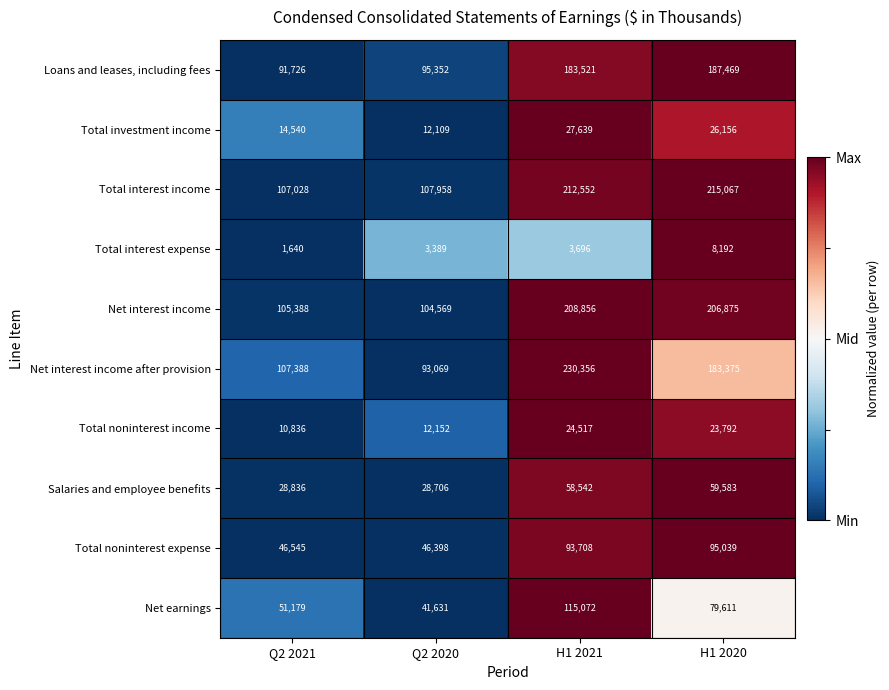

What is the difference between the maximum and minimum values in the Loans and leases, including fees series?

95743